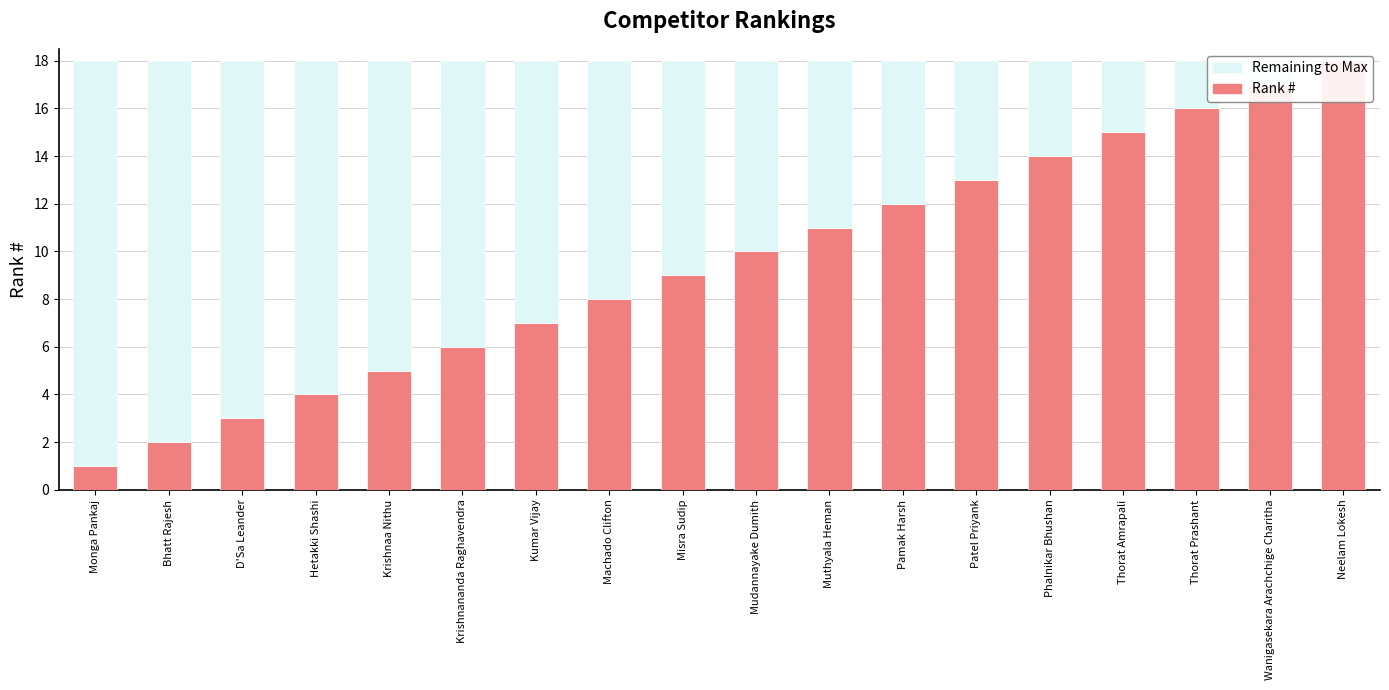

What is the sum of all Remaining values?

153